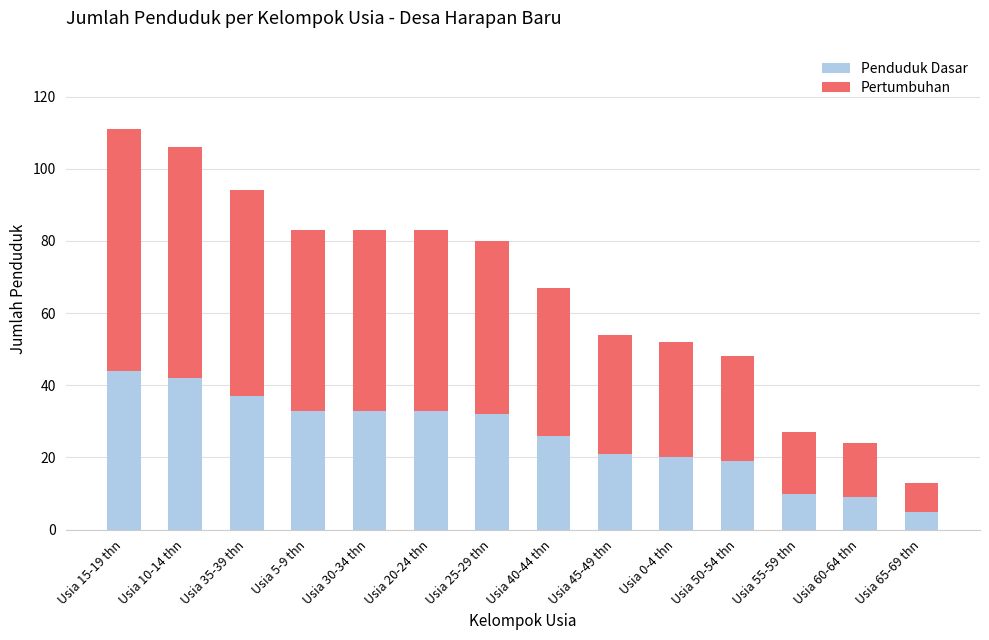

What is the lowest value of the Penduduk Dasar series?

5